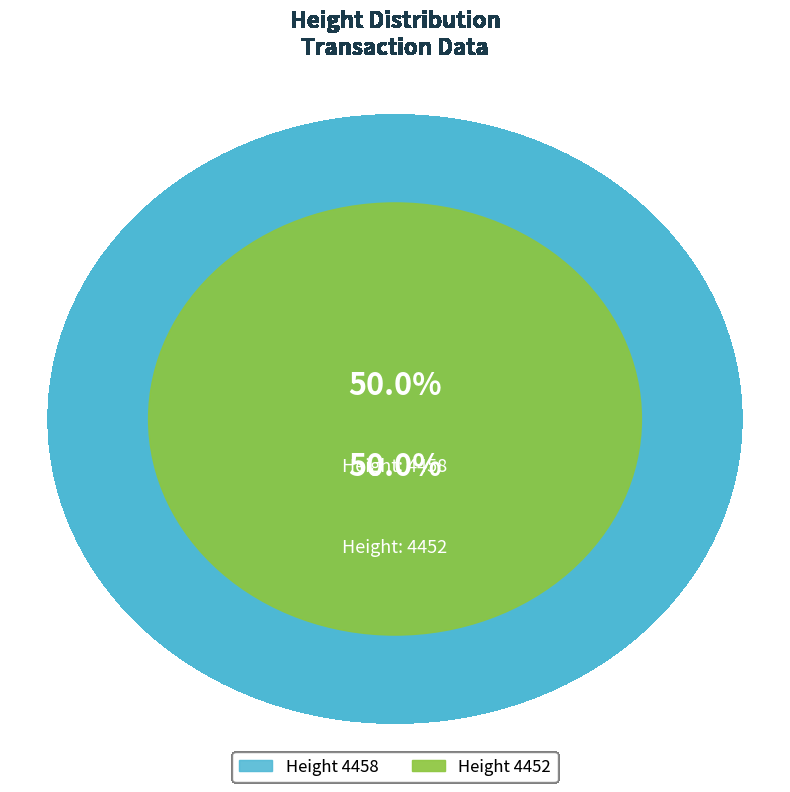

Which slice is the largest?

4458